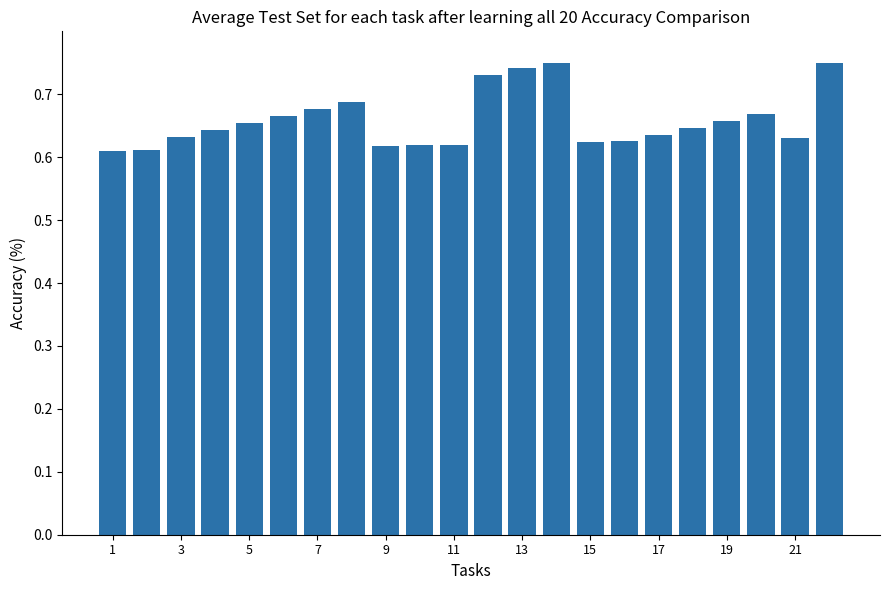

What is the sum of all values?

14.5